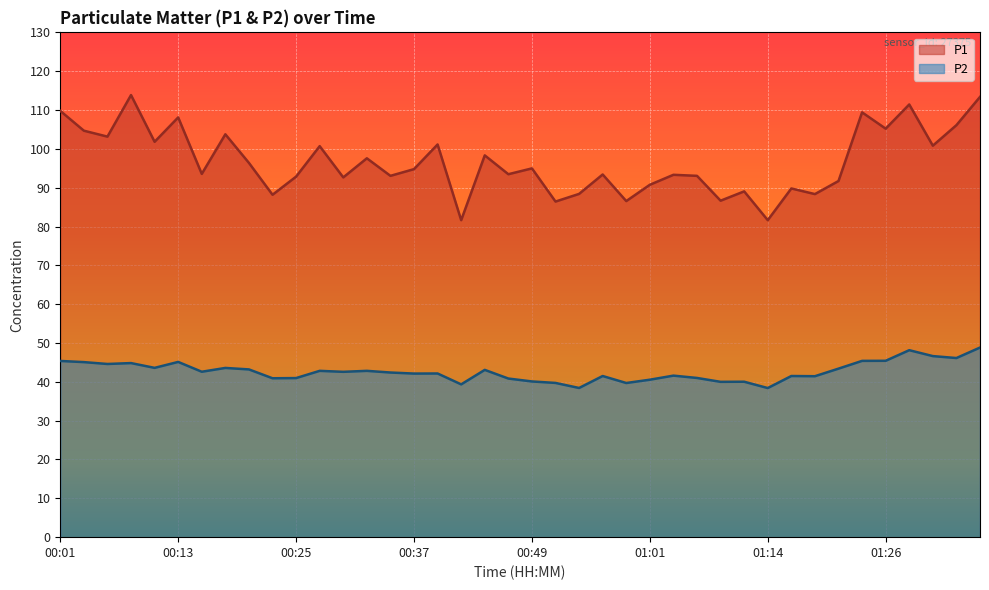

Where is the first local maximum for P2?

00:08